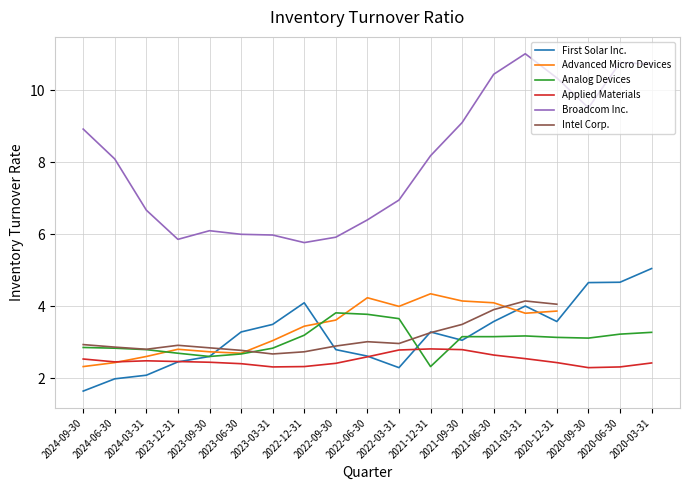

Where is the first local minimum for Intel Corp.?

2024-03-31